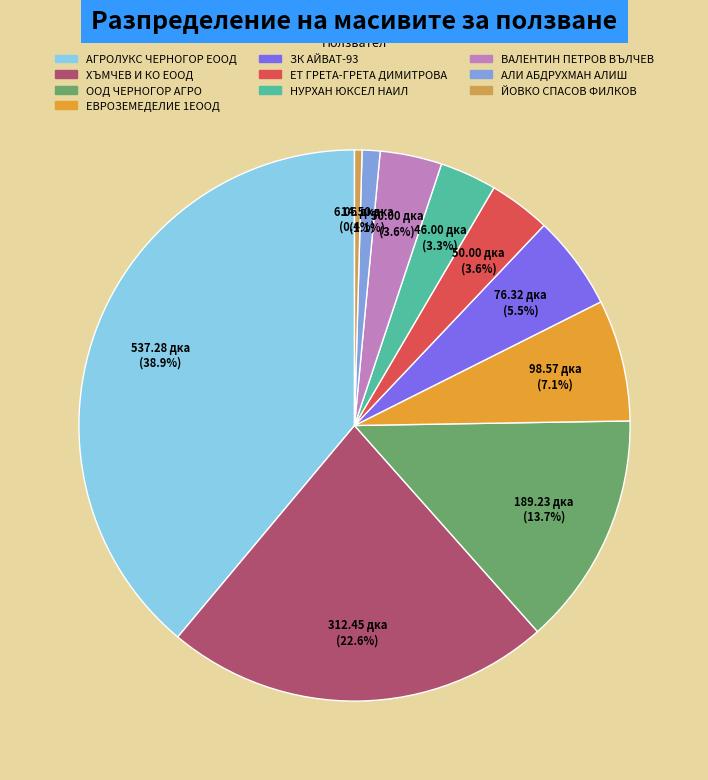

Is there a majority slice in this chart?

No